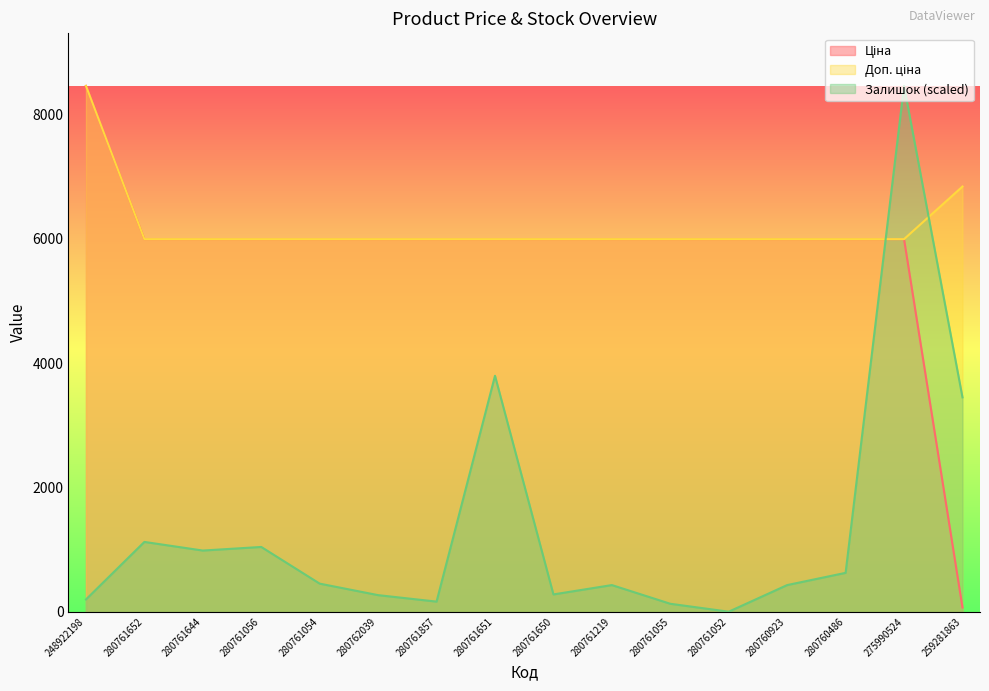

What is the label of the 7th point from the right?

280761219